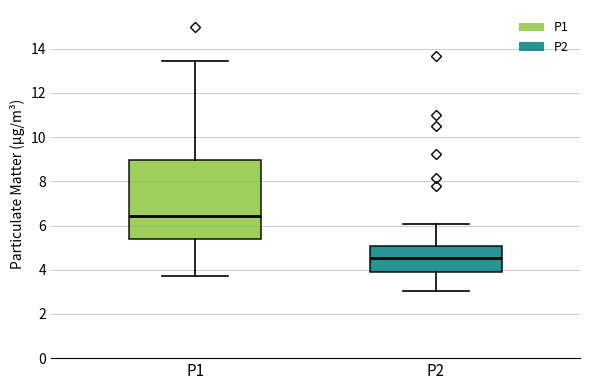

Which box has the lowest median line?

P2